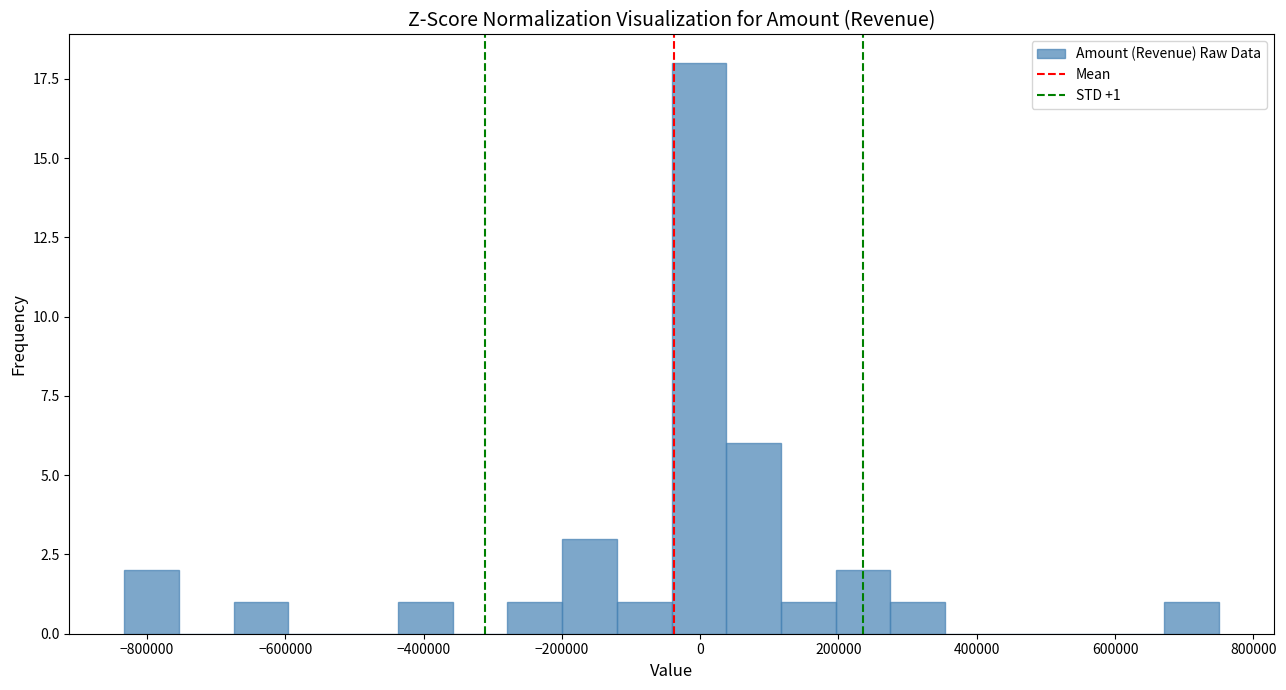

Read against the x-axis, roughly where is the centre of the tallest bar?

0